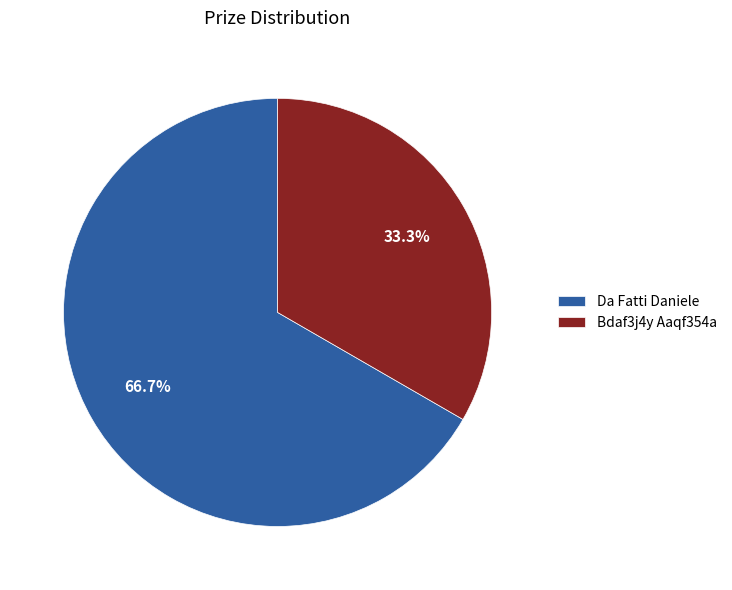

Count the number of slices in the pie.

2